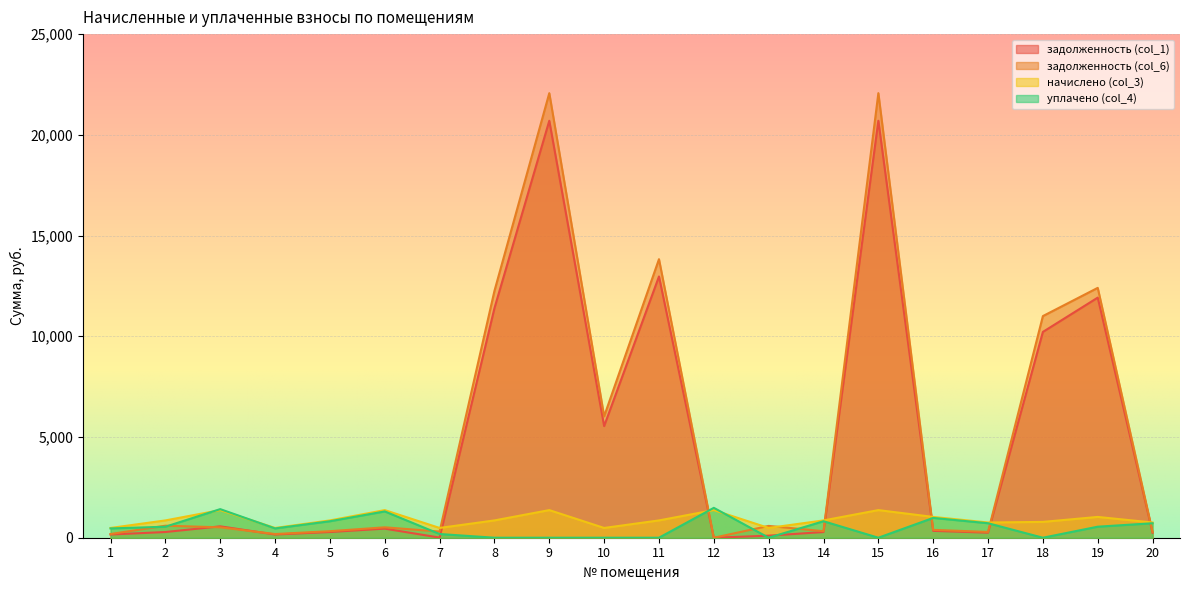

What is the spread (max minus min) of values at 16?

691.9